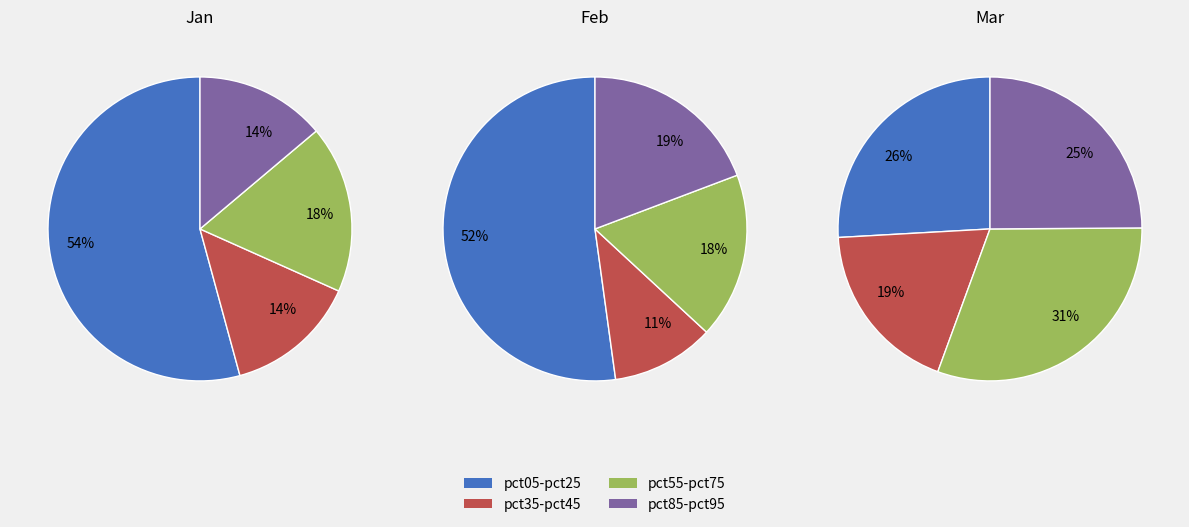

Is there a majority slice in this chart?

No